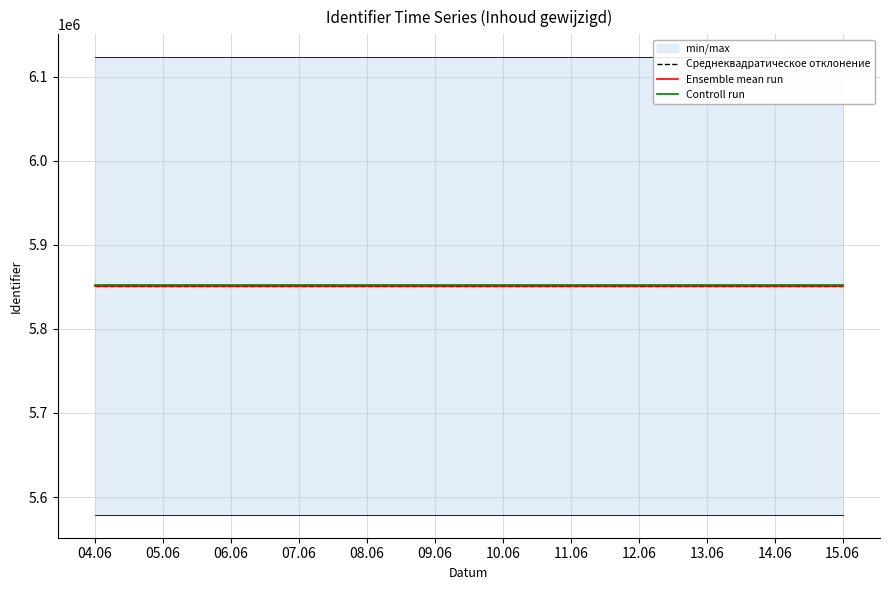

What is the sum of the Среднеквадратическое отклонение values at 09.06 and 08.06?

11701799.2